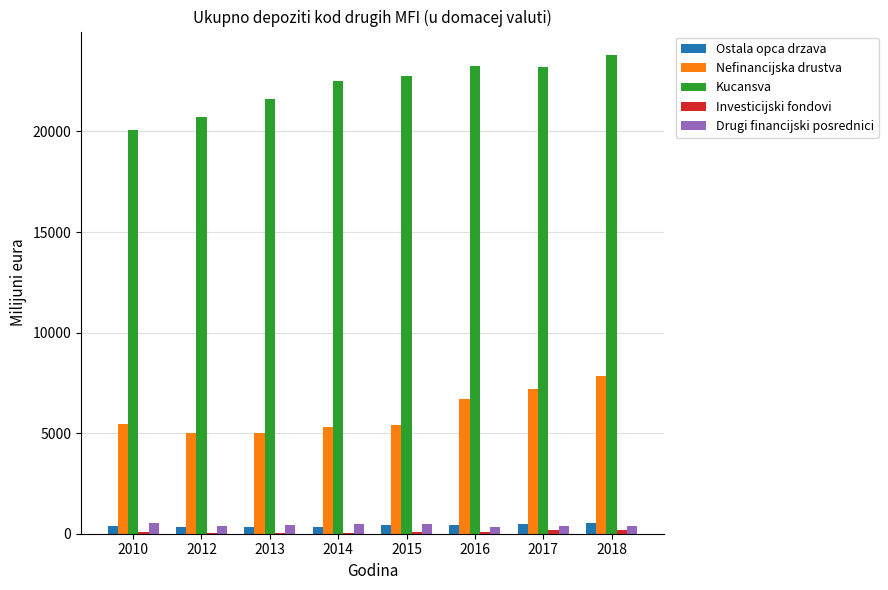

What is the maximum value shown in the chart?

23780.7